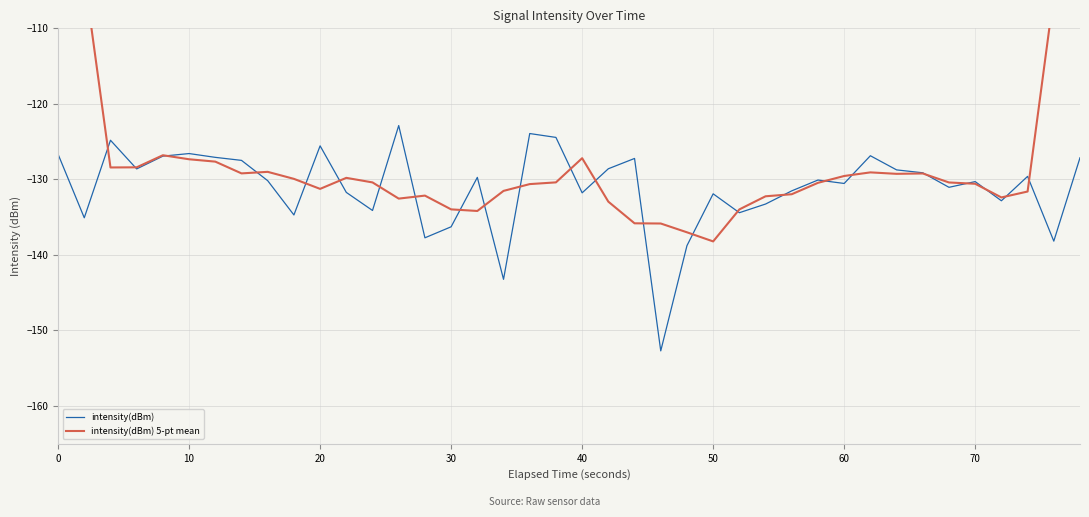

What is the difference between the maximum and minimum values in the intensity(dBm) 5-pt mean series?

60.9